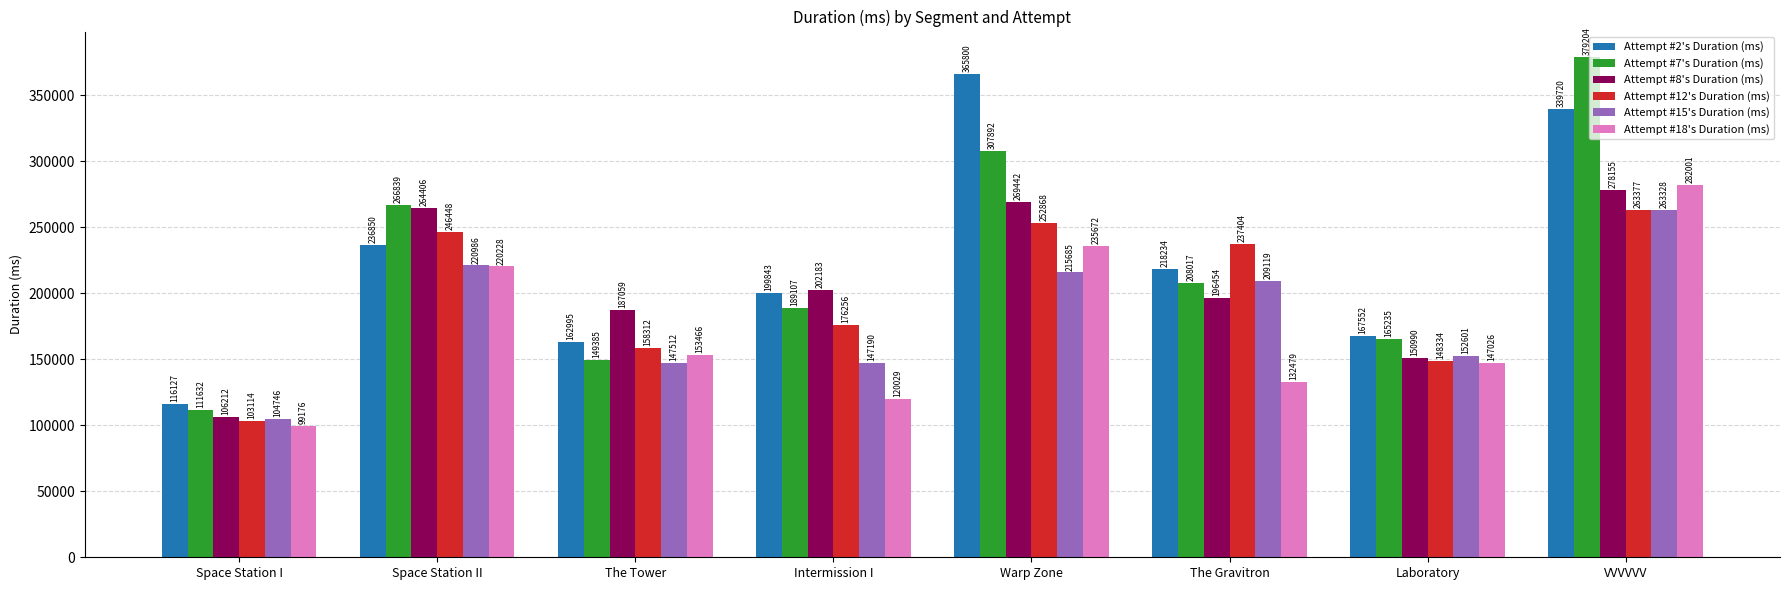

Where does the Attempt #2's Duration (ms) series first go above 218234?

Space Station II